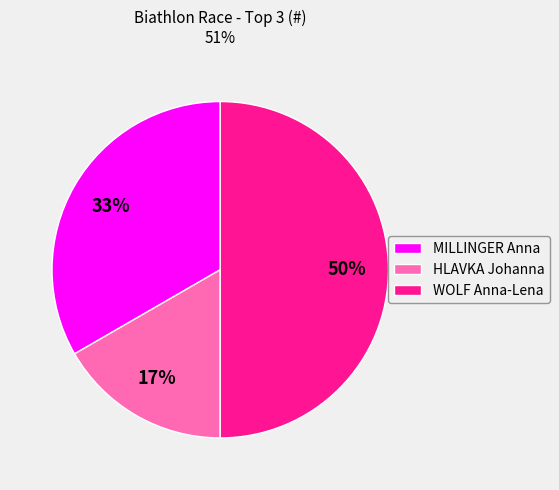

Between MILLINGER Anna and HLAVKA Johanna, which is larger?

MILLINGER Anna